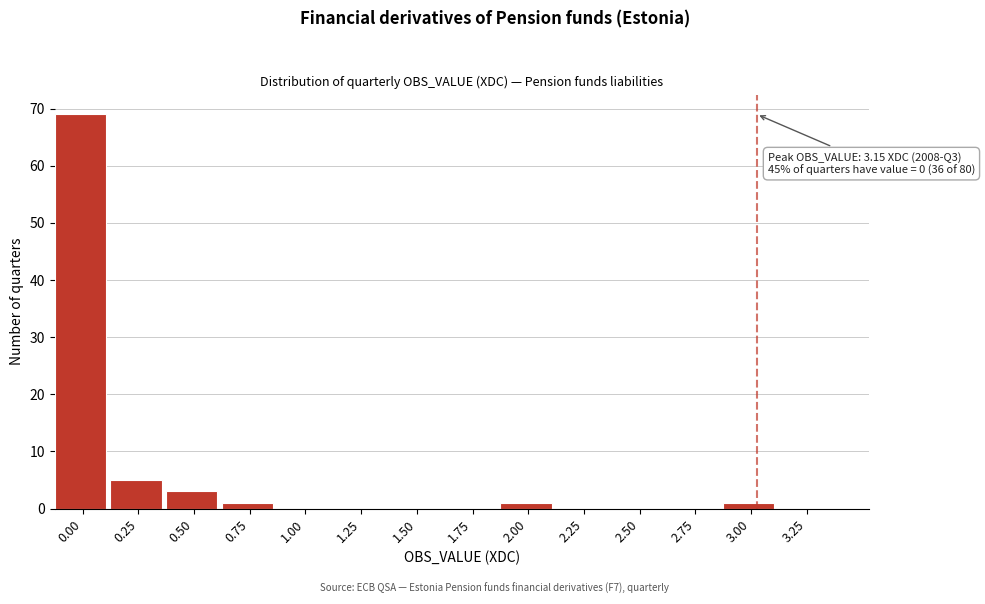

Reading left to right, list all the values displayed in this chart.

0.00=69	0.25=5	0.50=3	0.75=1	1.00=0	1.25=0	1.50=0	1.75=0	2.00=1	2.25=0	2.50=0	2.75=0	3.00=1	3.25=0